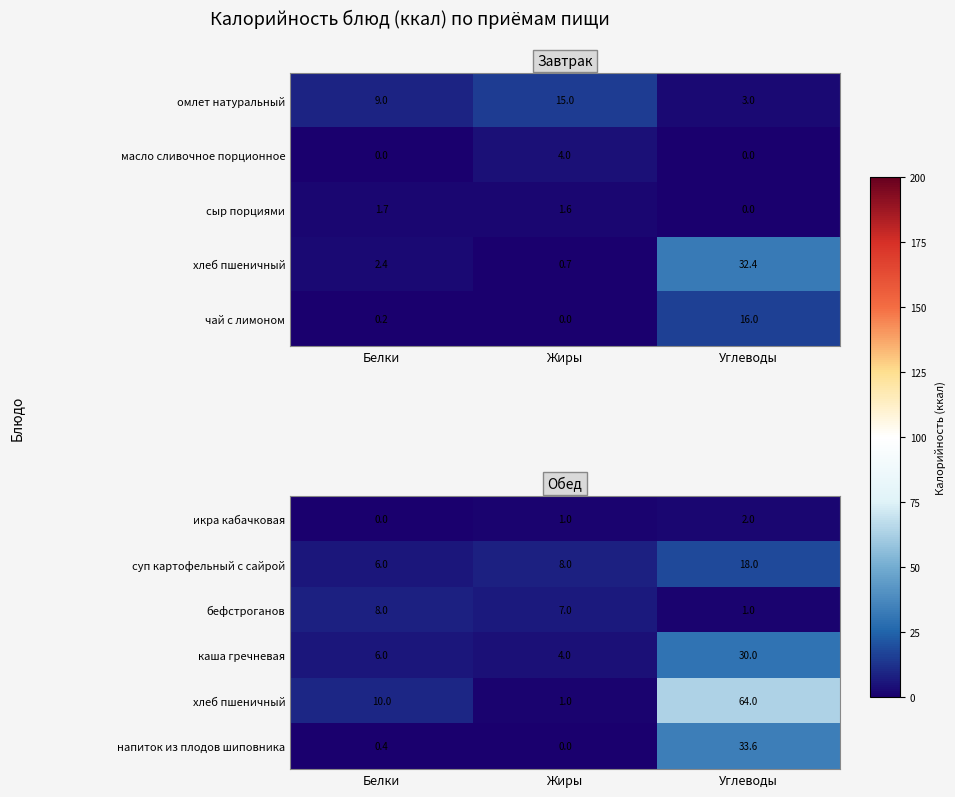

Is the value of бефстроганов at Белки greater than the value of суп картофельный с сайрой at Белки?

Yes